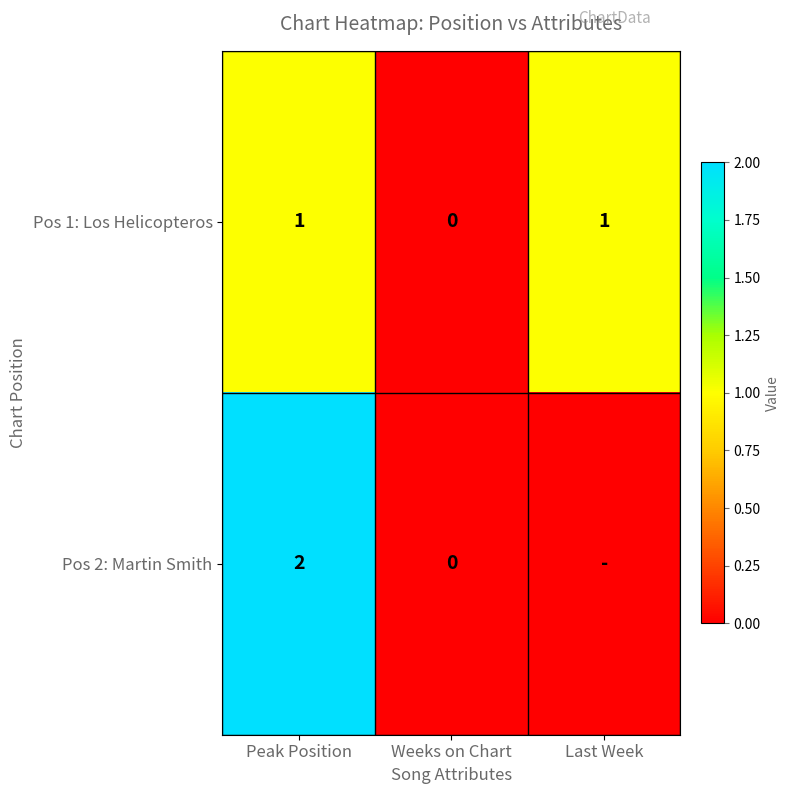

Which series changed the most between Peak Position and Weeks on Chart?

Pos 2: Martin Smith